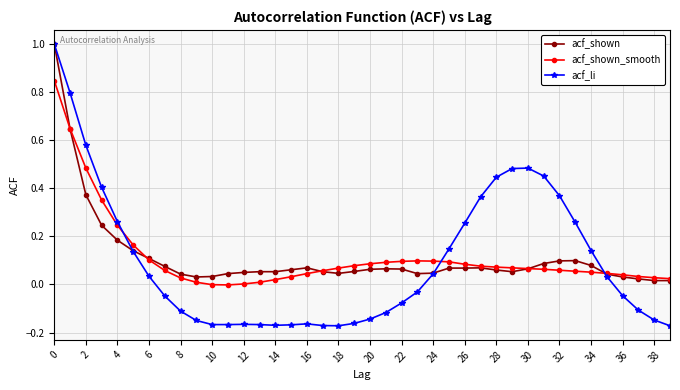

True or false: acf_li has more than 1 interior local peaks.

True